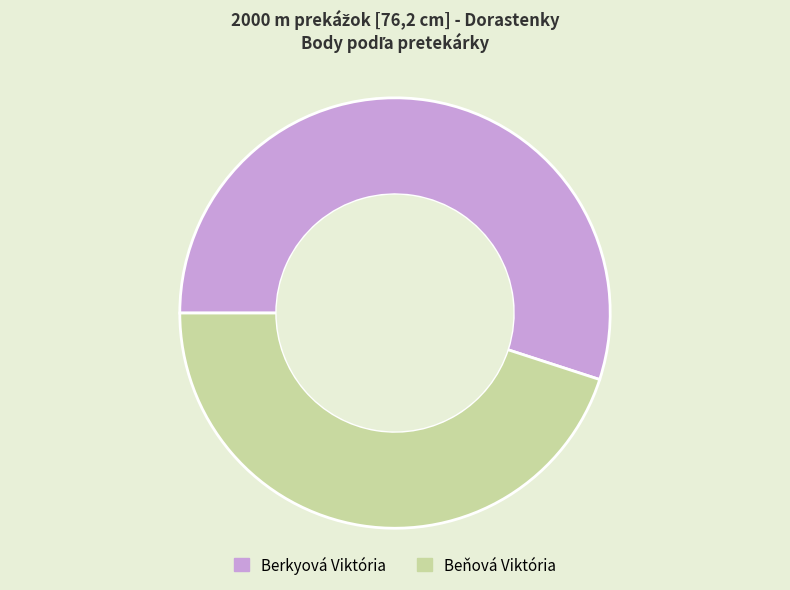

True or false: Berkyová Viktória accounts for 47% of the total.

False